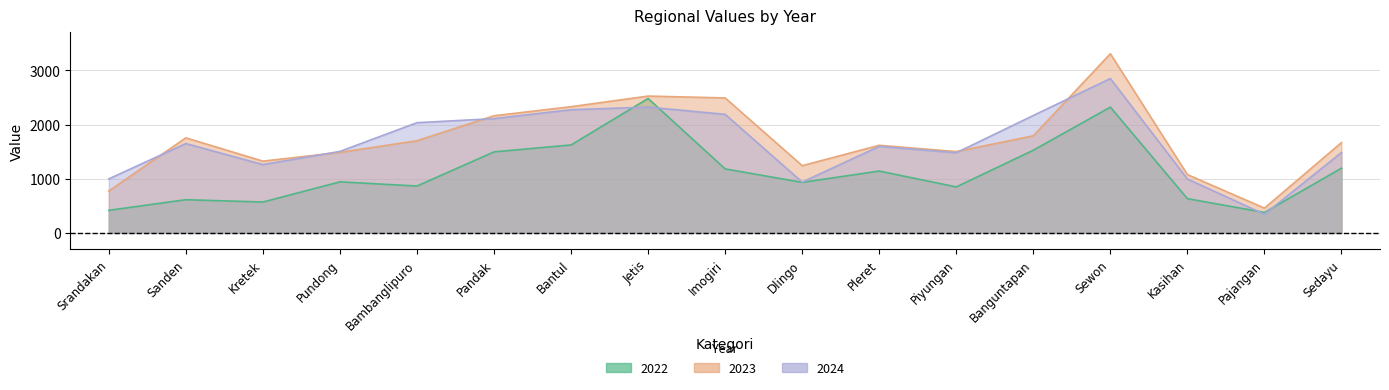

How many values in the 2024 series are below 1597?

8